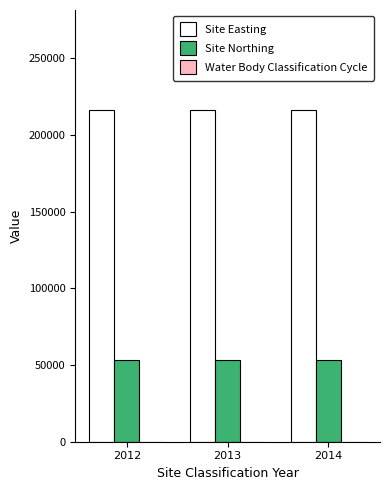

Which series has the largest total across all categories?

Site Easting